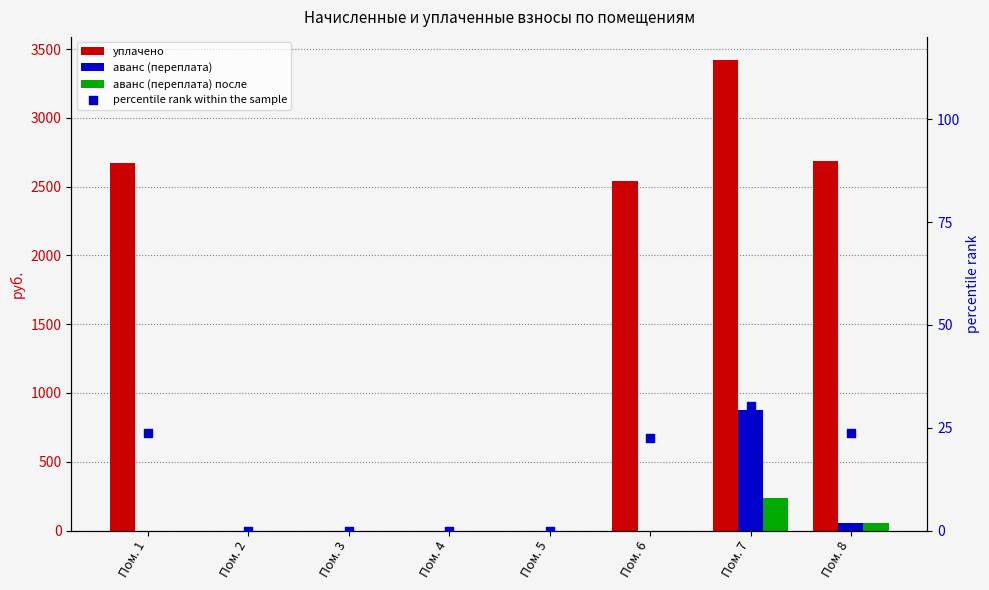

At how many categories does at least one series exceed 2544?

3